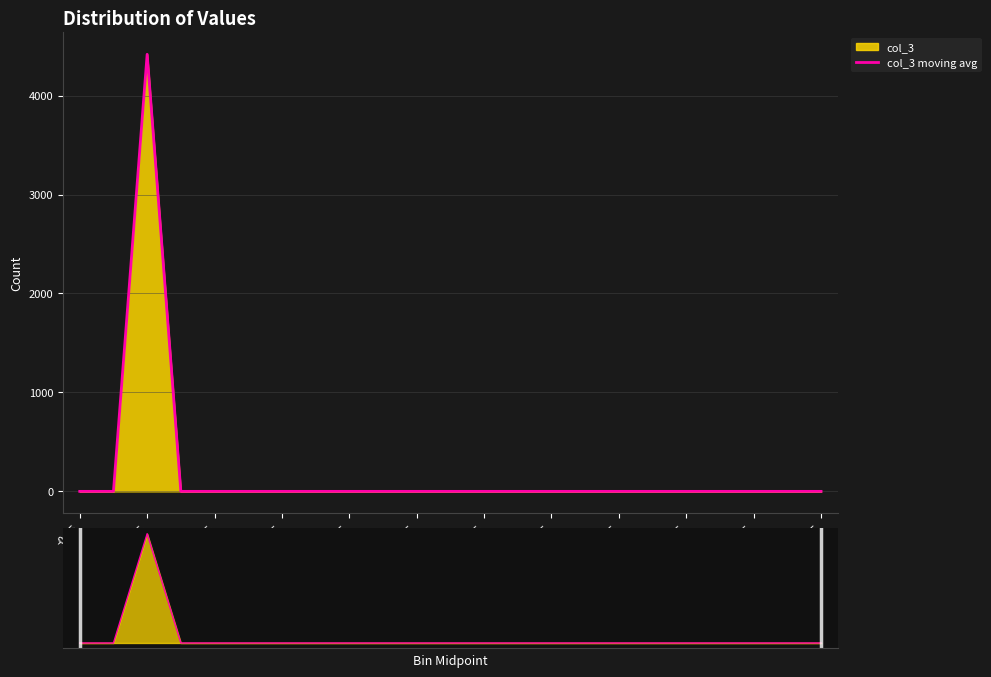

Is it true that col_3 moving avg equals 2990 at 21?

False